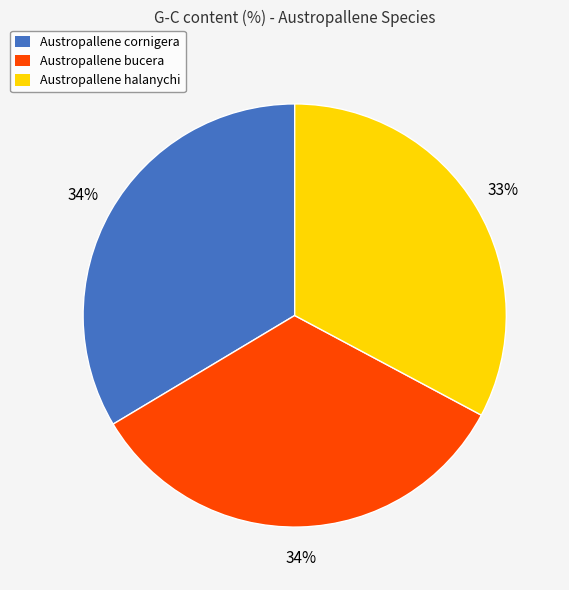

Combined, do Austropallene halanychi and Austropallene cornigera account for over 50%?

Yes